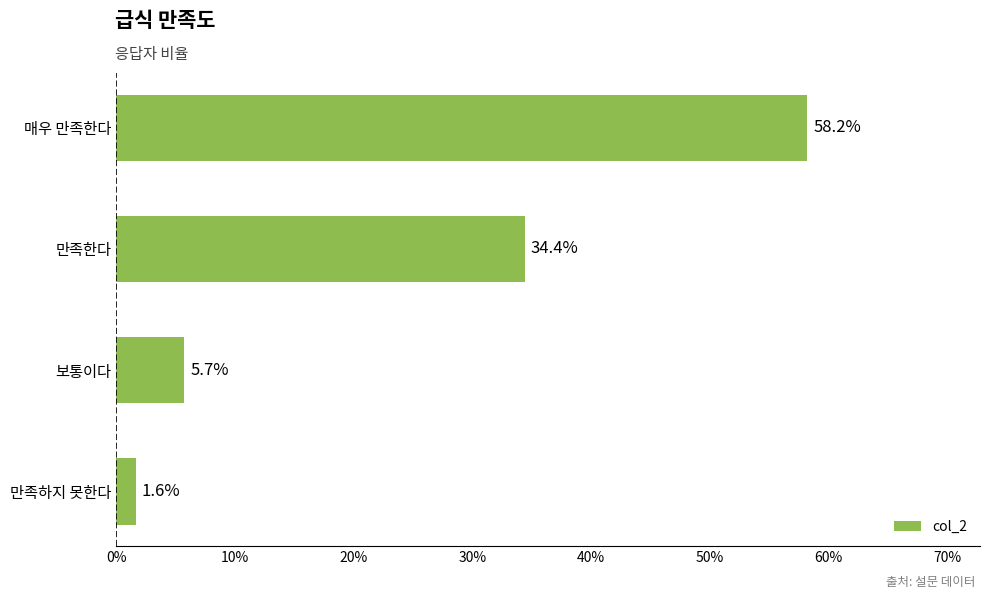

Does the chart contain any negative values?

No